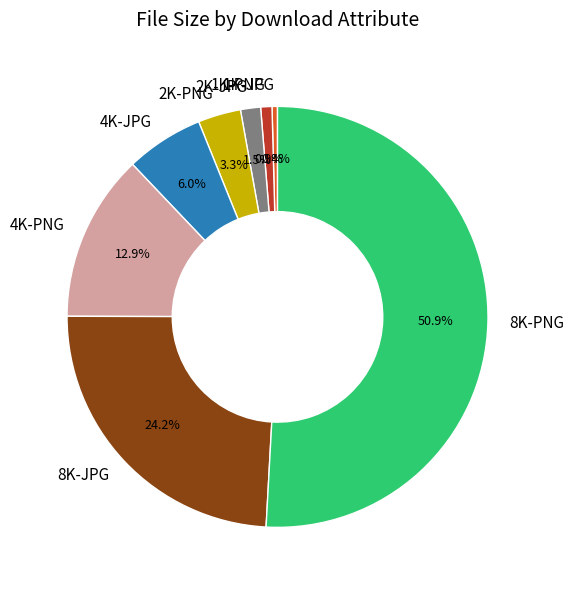

Between 4K-JPG and 2K-JPG, which is larger?

4K-JPG